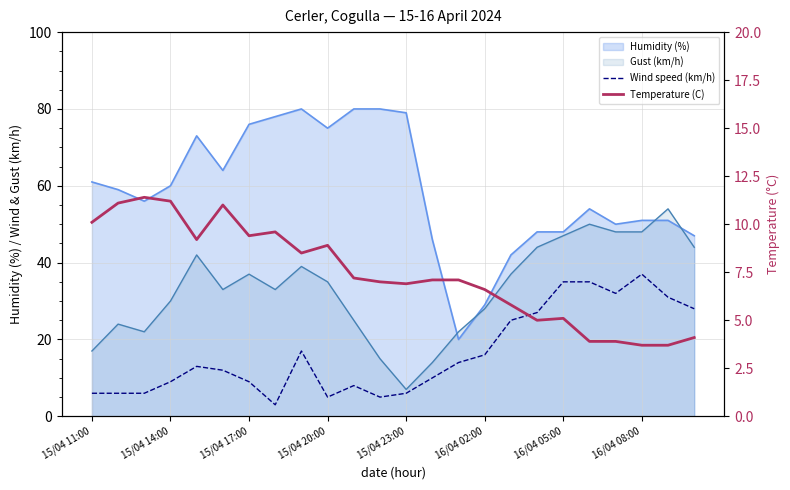

Which series has the largest total across all categories?

Wind speed (km/h)